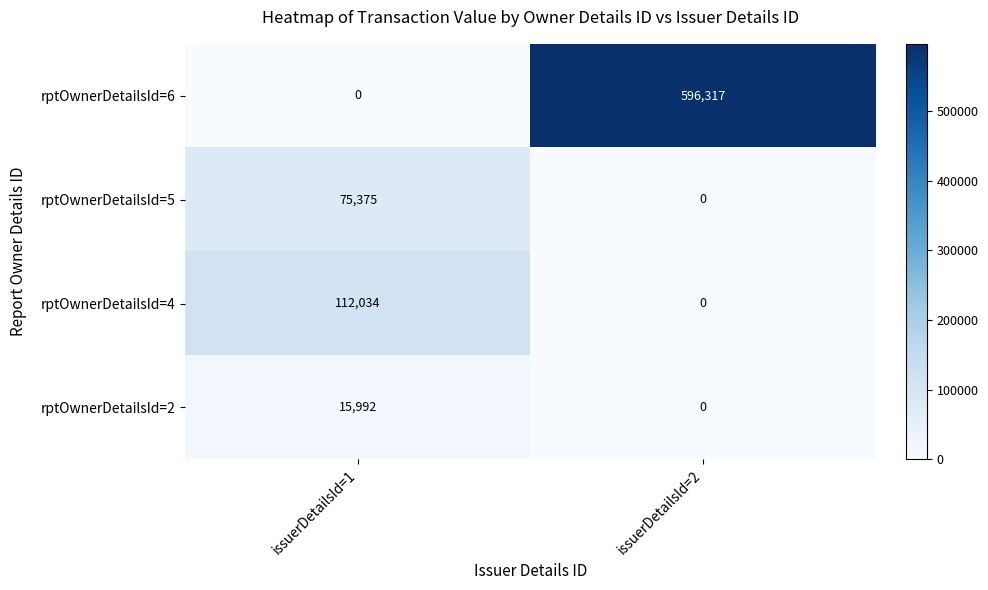

At which category is the sum across all series the highest?

issuerDetailsId=2